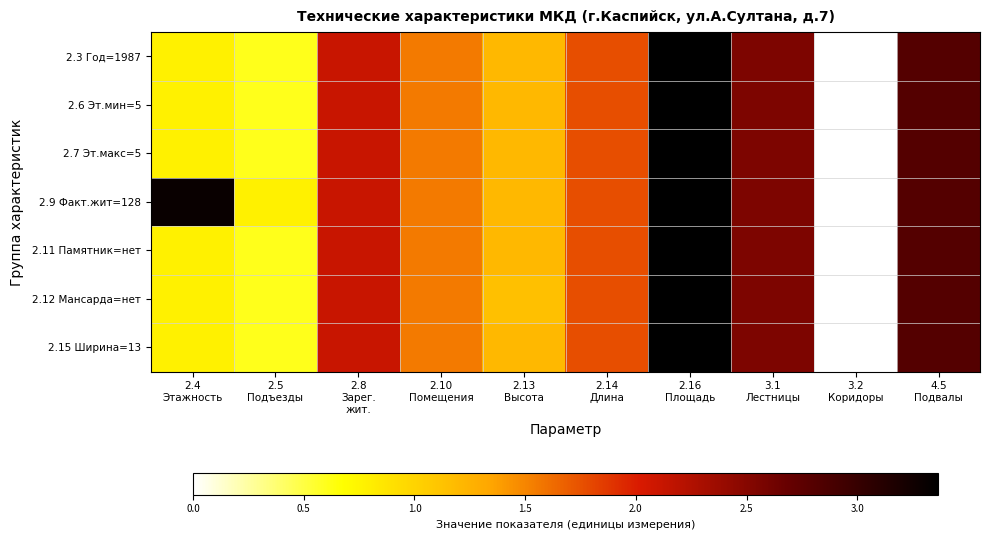

What is the greatest value displayed?

3.4